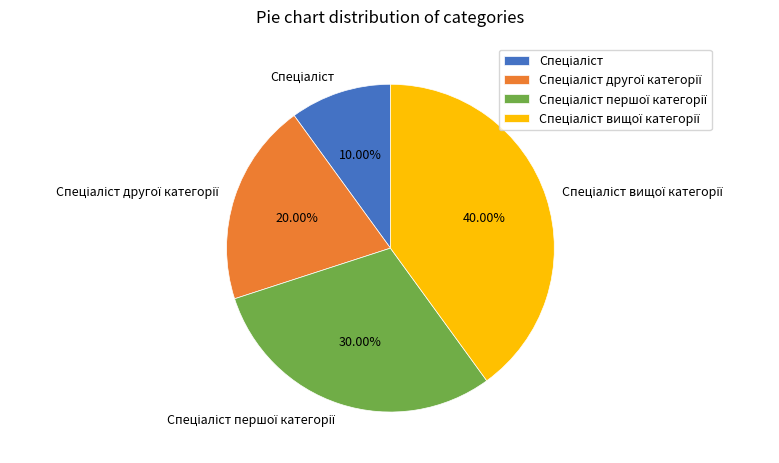

Is there any slice that represents more than half of the pie?

No